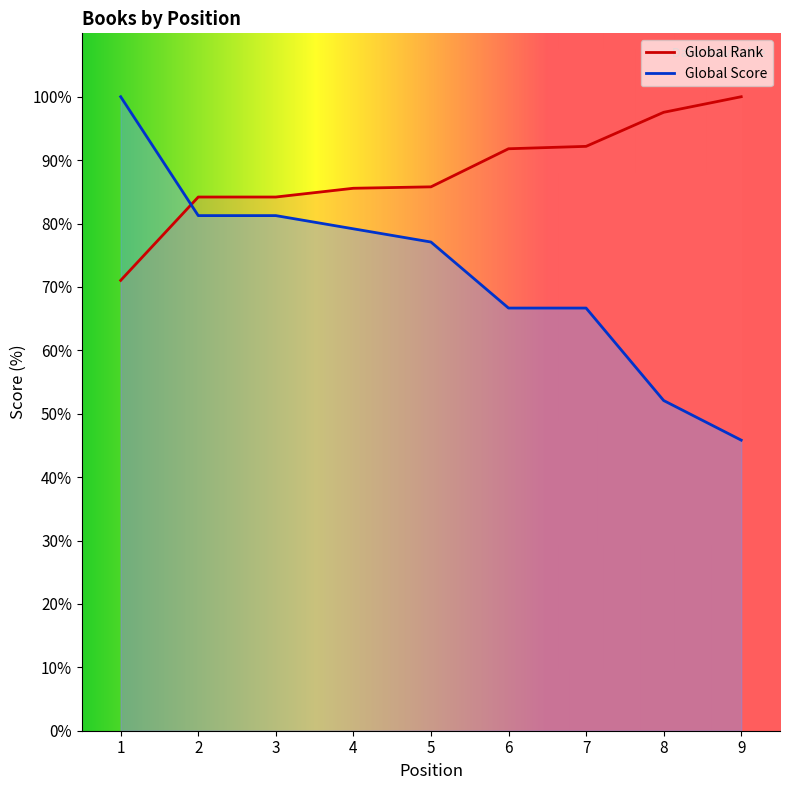

Reading right to left, list all the values displayed in this chart.

Global Rank: 100.0	97.5	92.2	91.8	85.8	85.6	84.2	84.2	71.0
Global Score: 45.8	52.1	66.7	66.7	77.1	79.2	81.2	81.2	100.0